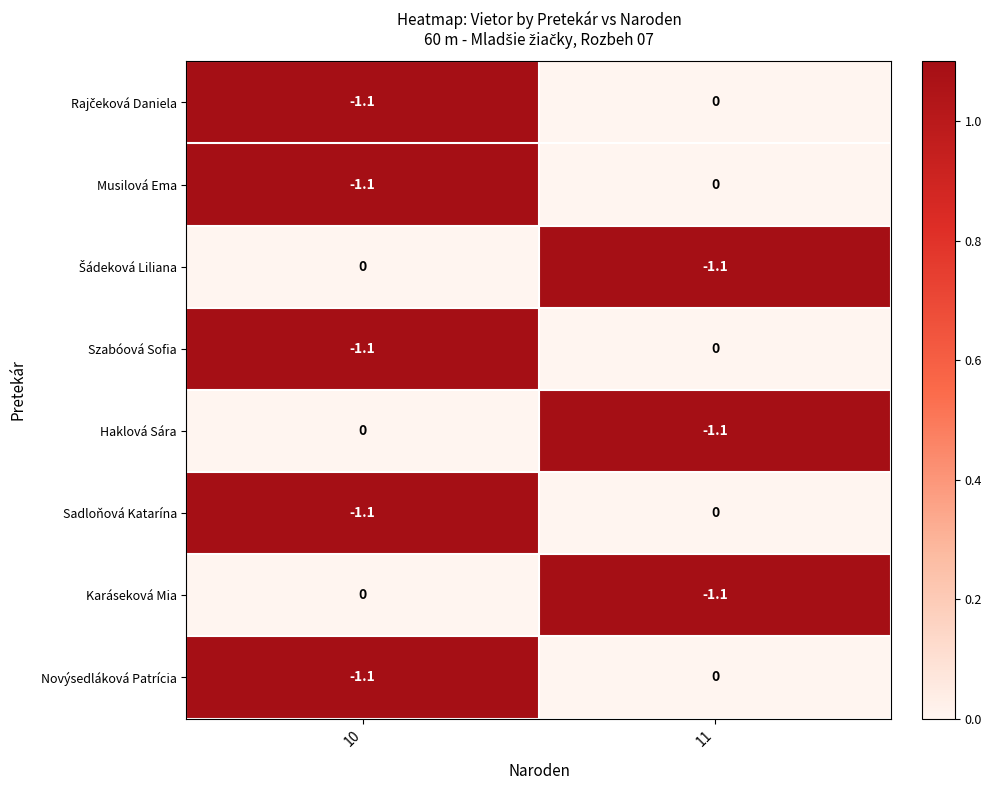

Where is Novýsedláková Patrícia nearest to the value 0?

11